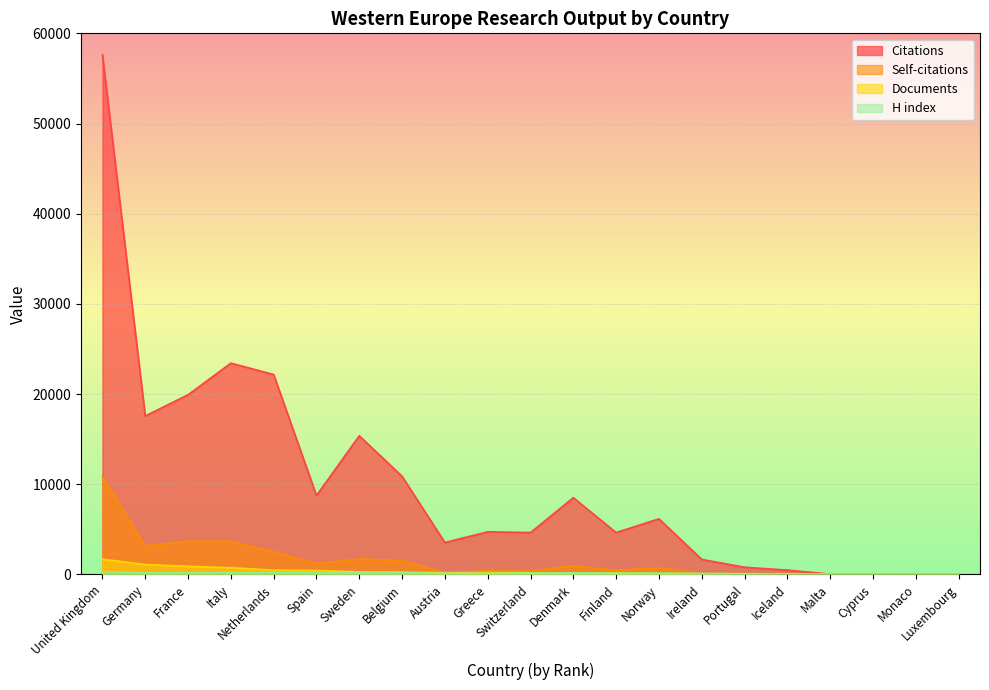

True or false: H index and Citations cross at least once.

True